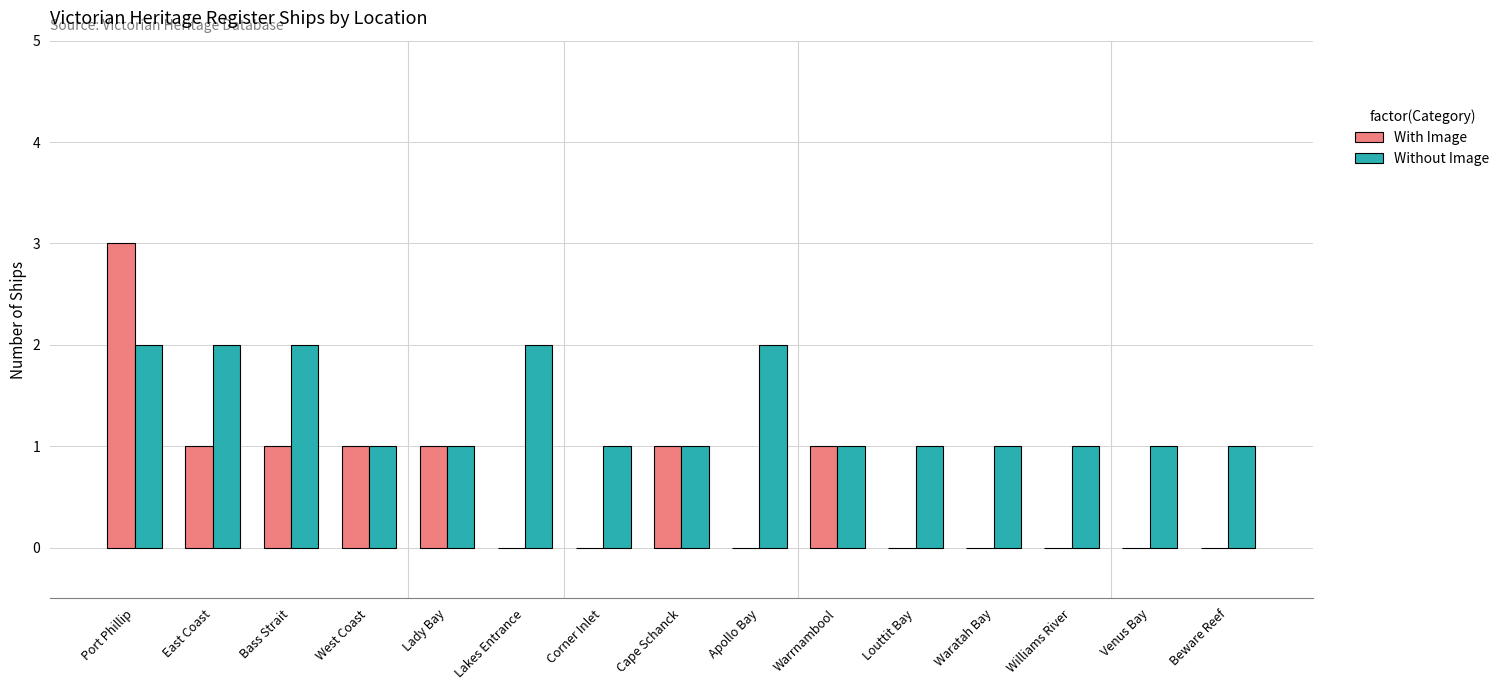

Which series has the largest total across all categories?

Without Image